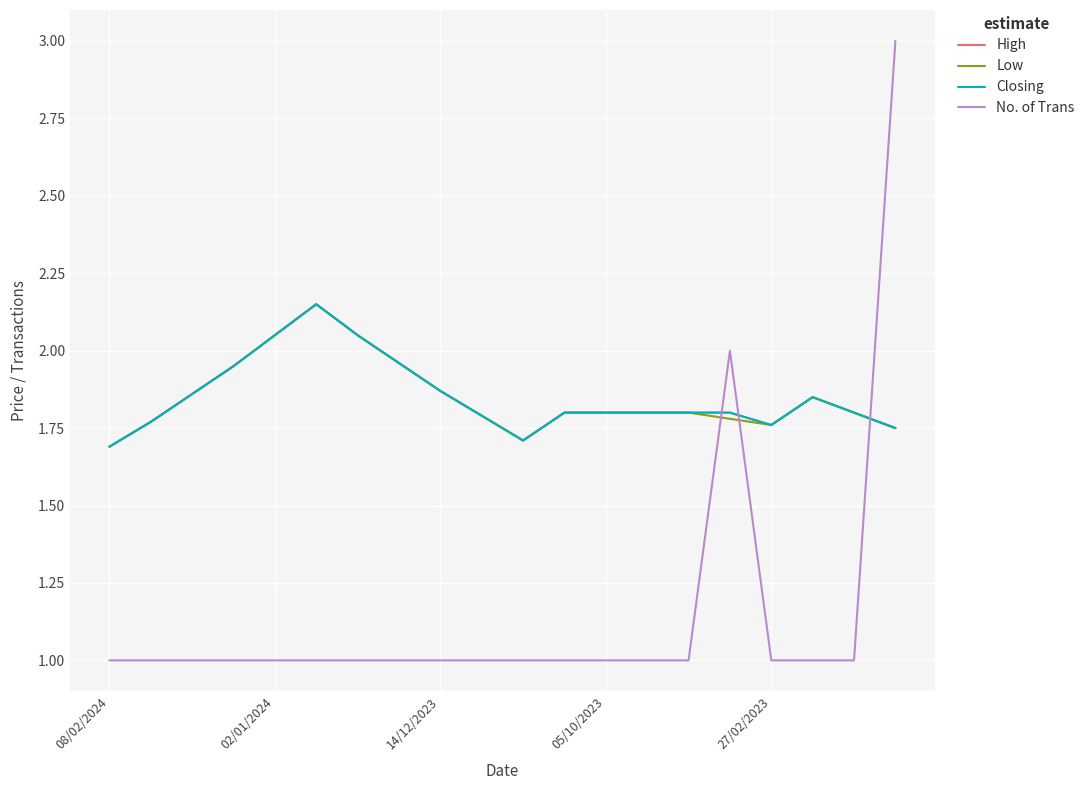

Does the chart display data point markers on the line(s)?

No